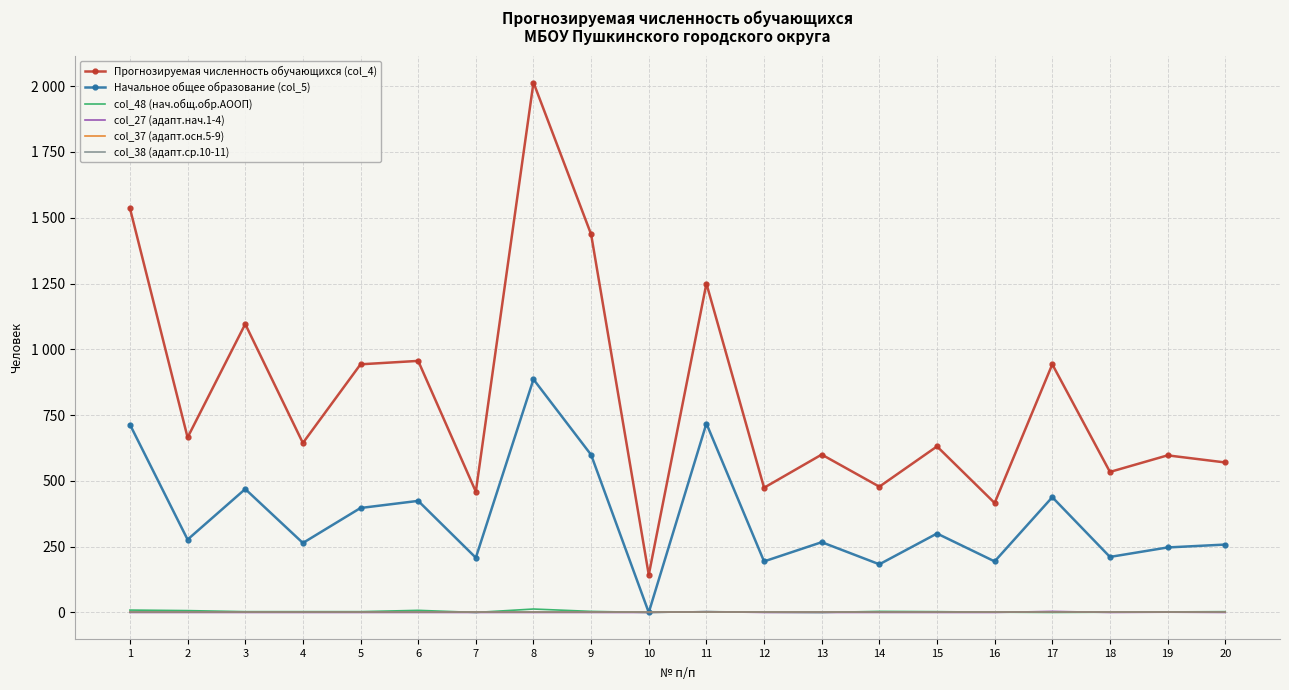

What is the sum of the col_48 (нач.общ.обр.АООП) values at 3 and 4?

6